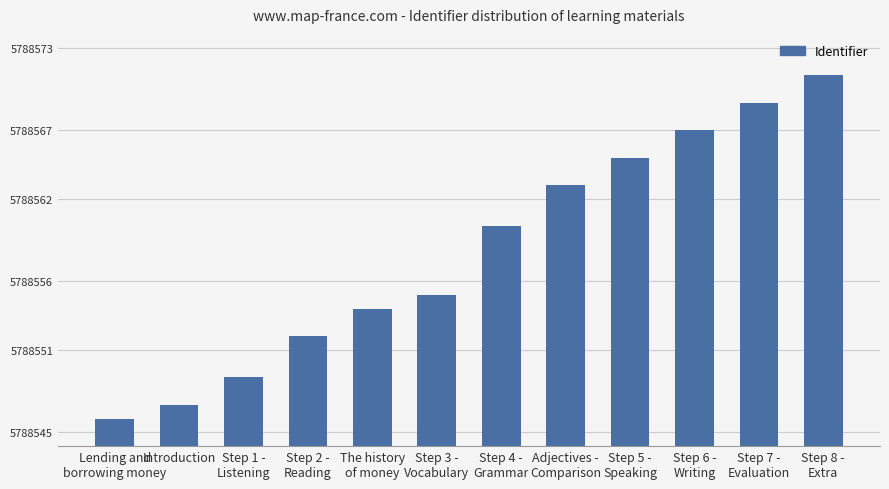

Are the bars grouped side by side (vs. stacked)?

No